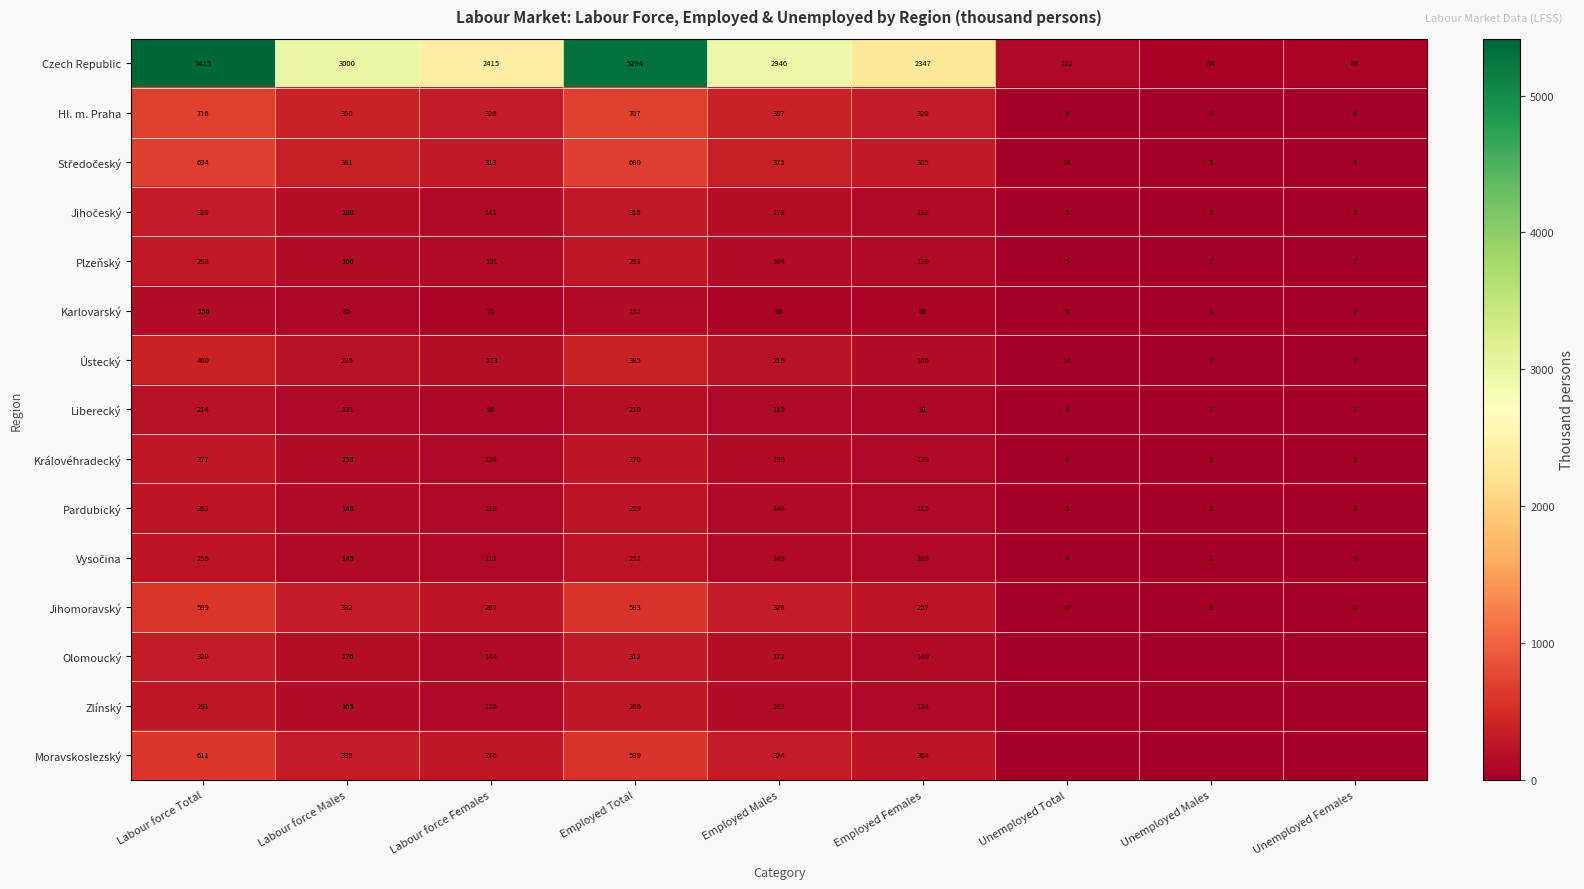

Where does the Pardubický series first go above 118?

Labour force Total